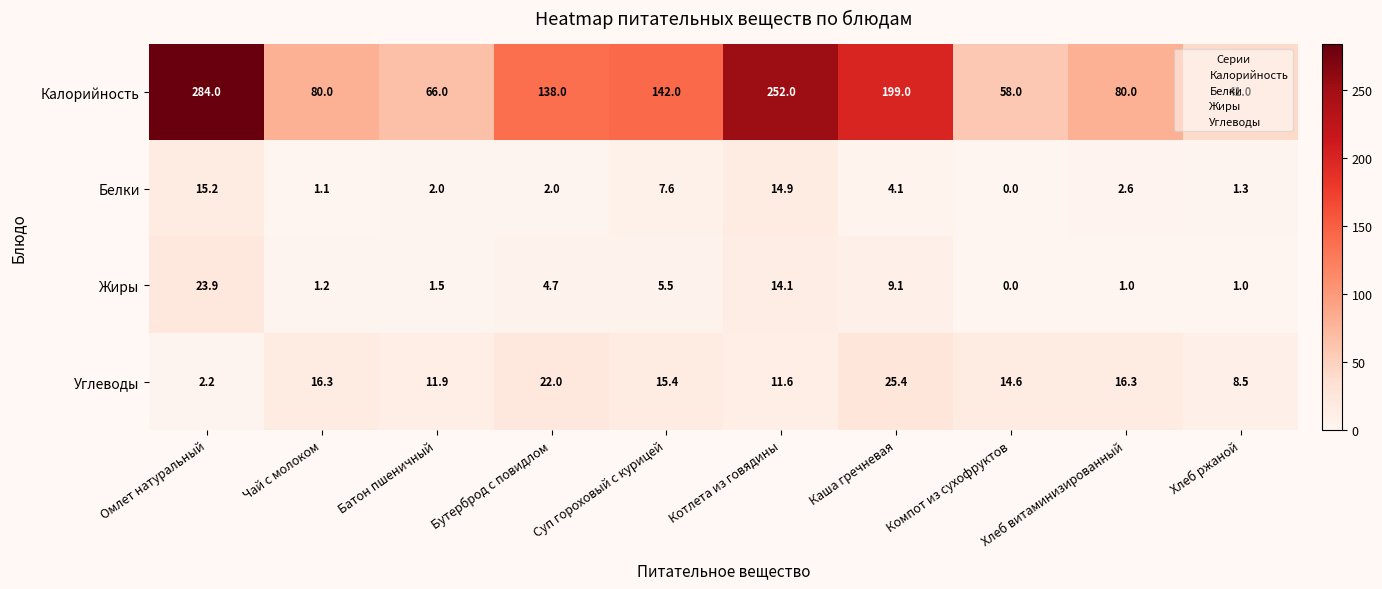

At which category does the chart reach its minimum across all series?

Компот из сухофруктов